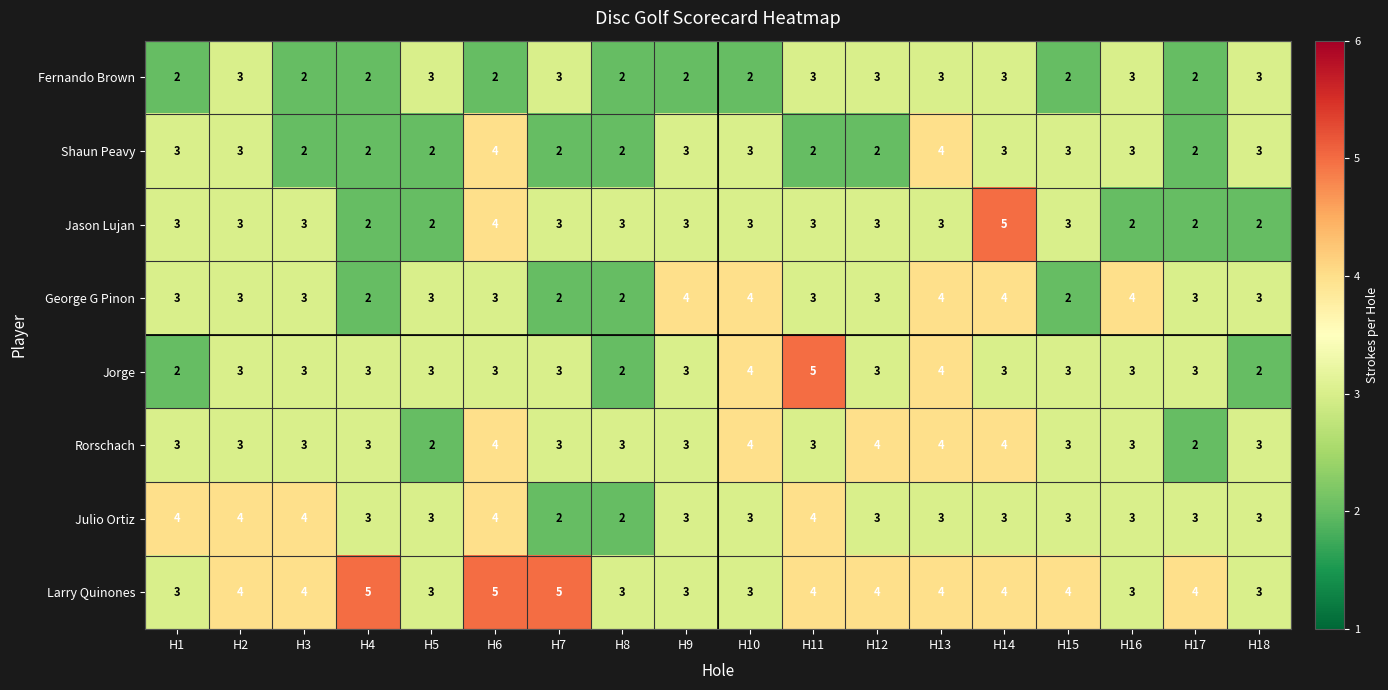

Count the Jason Lujan values in the range 2 to 3.

16